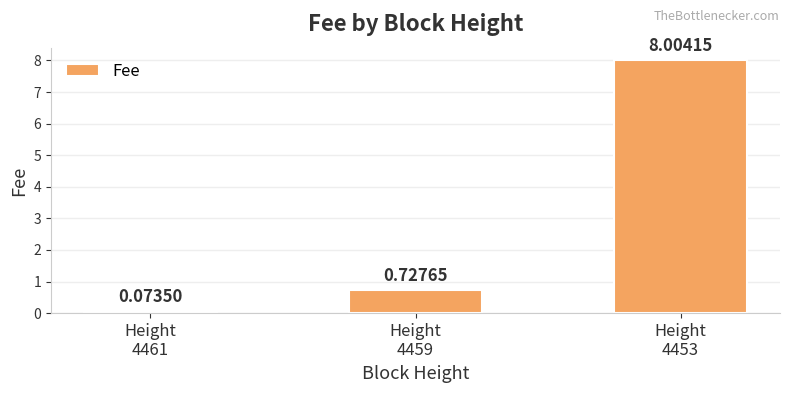

Which has a higher value, Height
4461 or Height
4453?

Height
4453